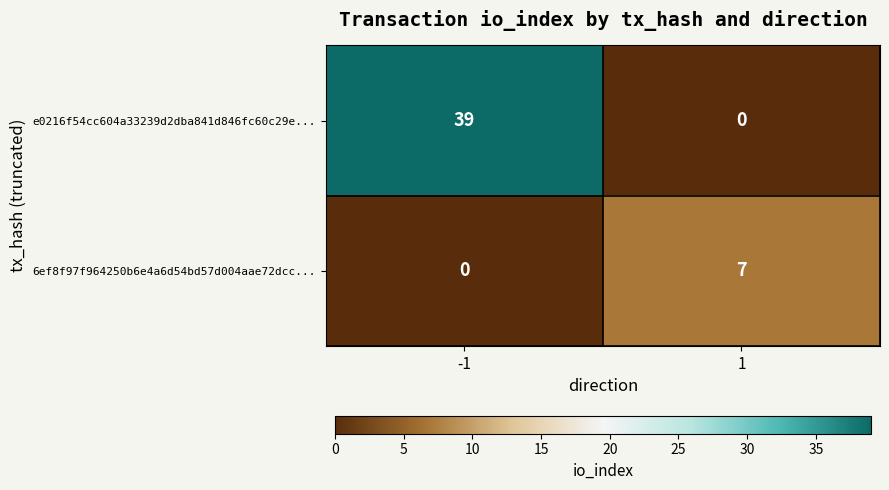

At 1, list the series in order from smallest to largest.

e0216f54cc604a33239d2dba841d846fc60c29e..., 6ef8f97f964250b6e4a6d54bd57d004aae72dcc...